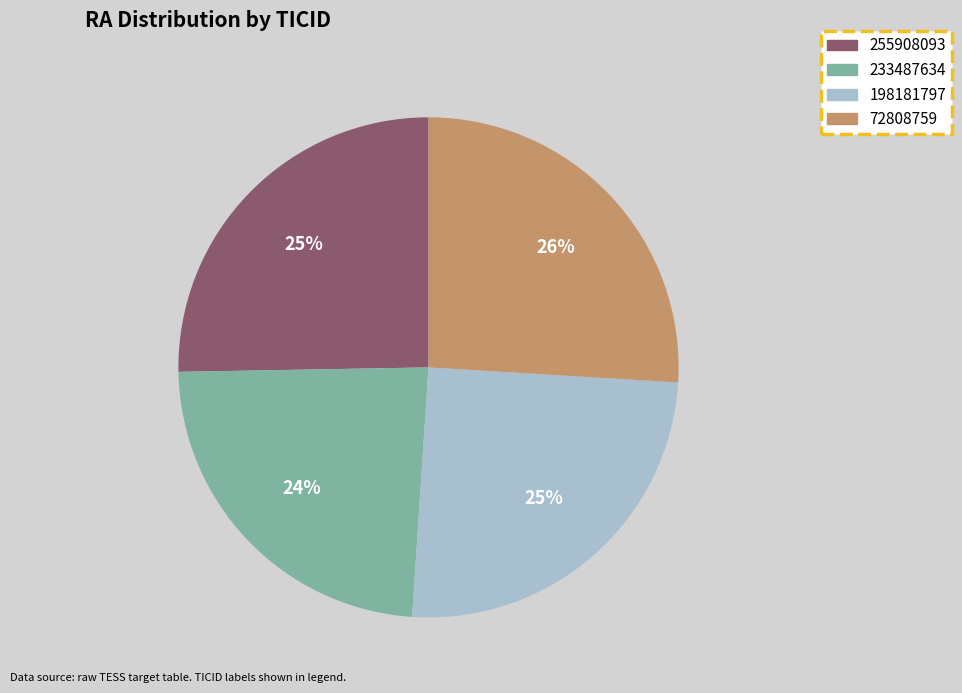

To the nearest percent, what portion does 255908093 represent?

25%